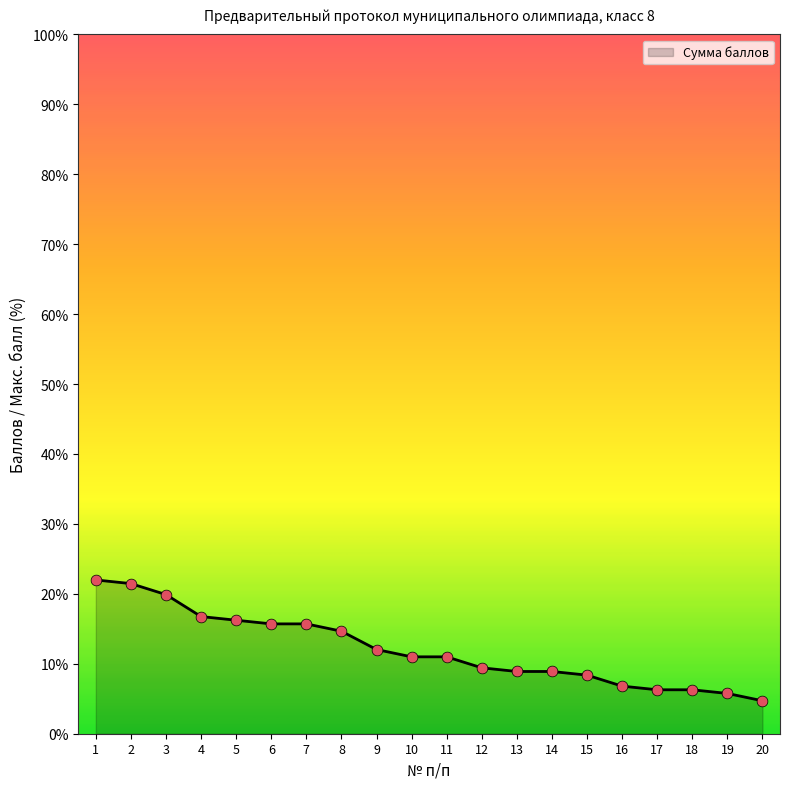

Approximately how many times larger is the value at 10 compared to 15?

1.3